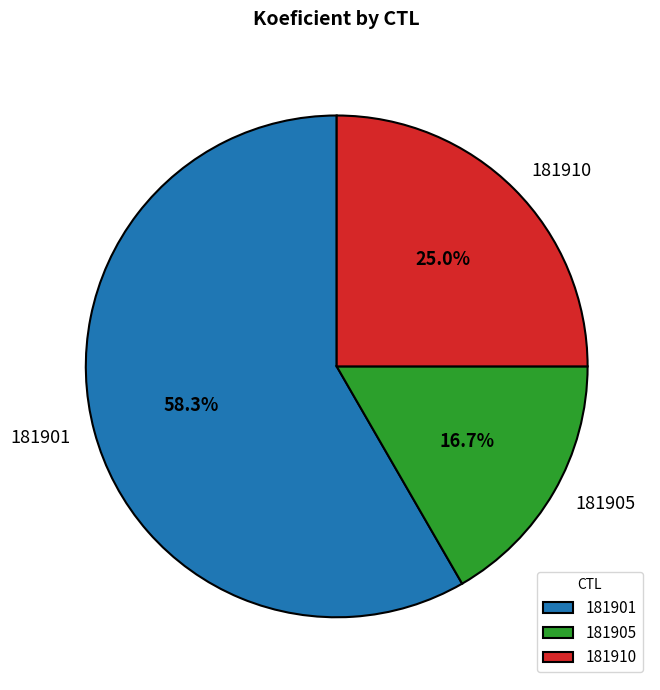

Which category accounts for the majority?

181901